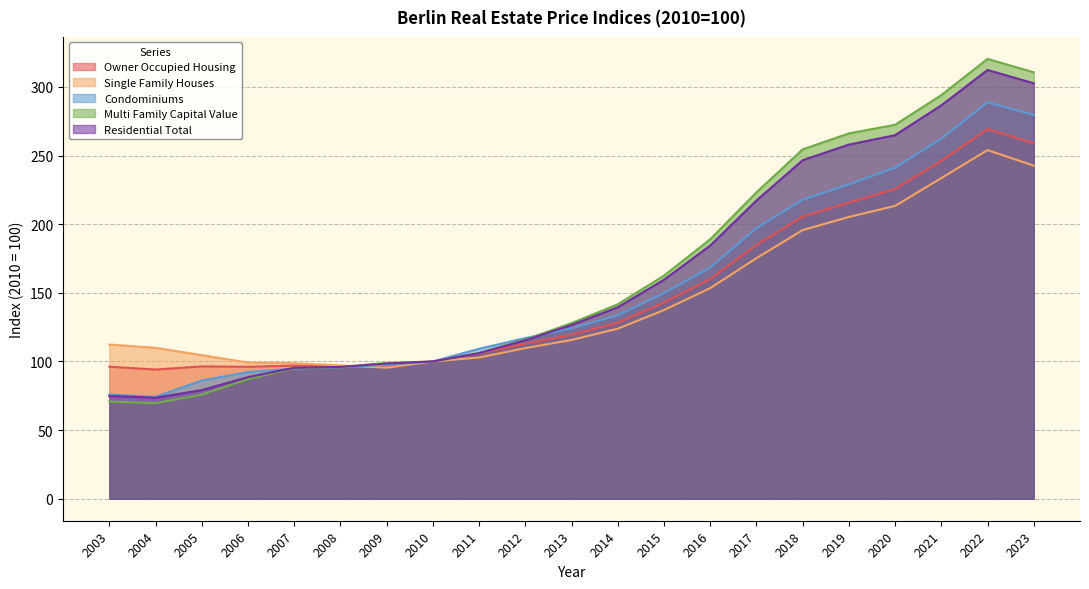

Which series has the widest spread of values?

Multi Family Capital Value